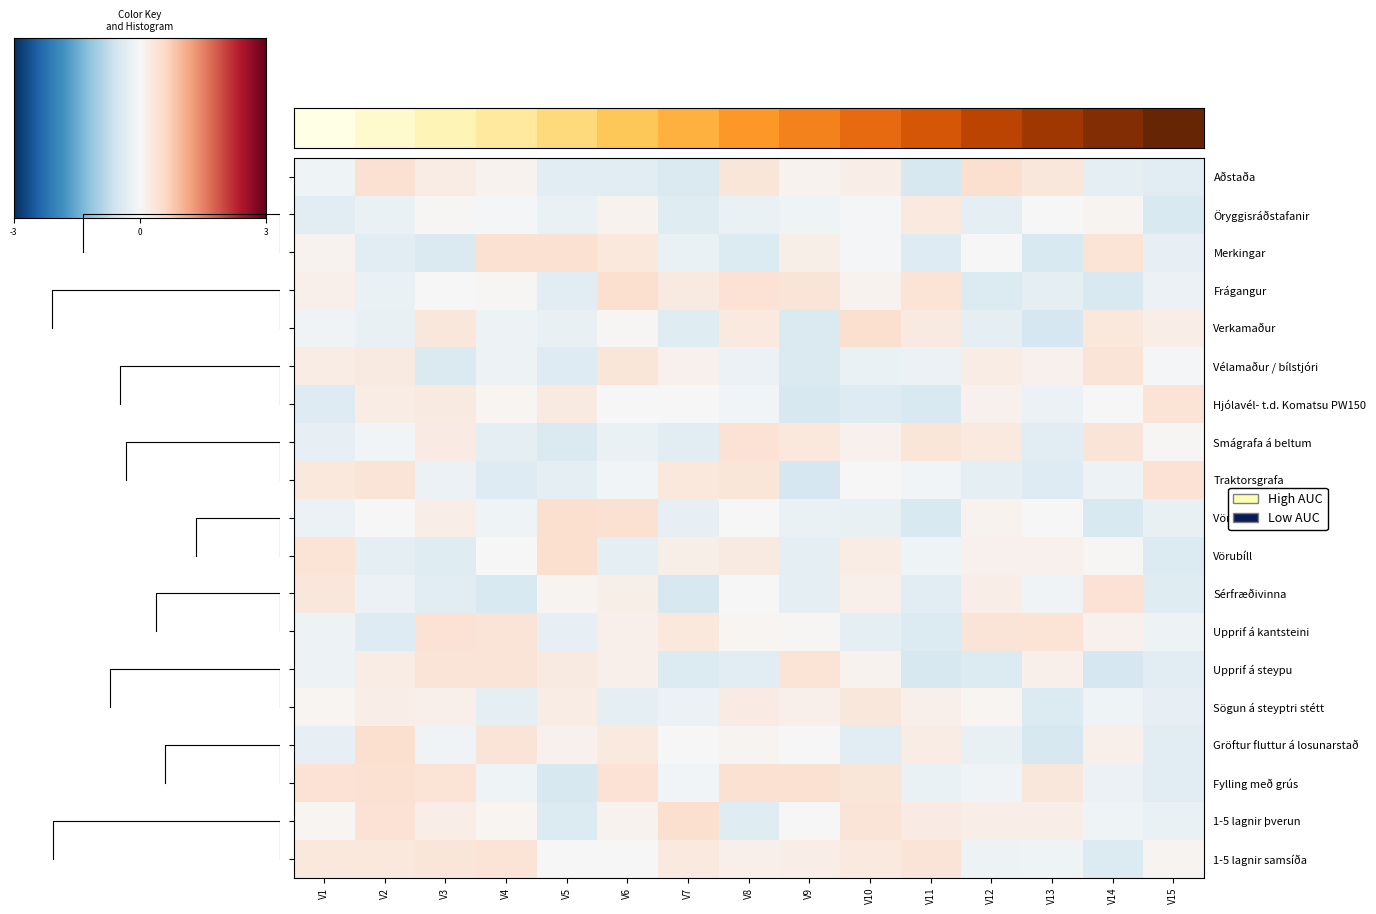

True or false: Vélamaður / bílstjóri has a value of 0.2 at V1.

True